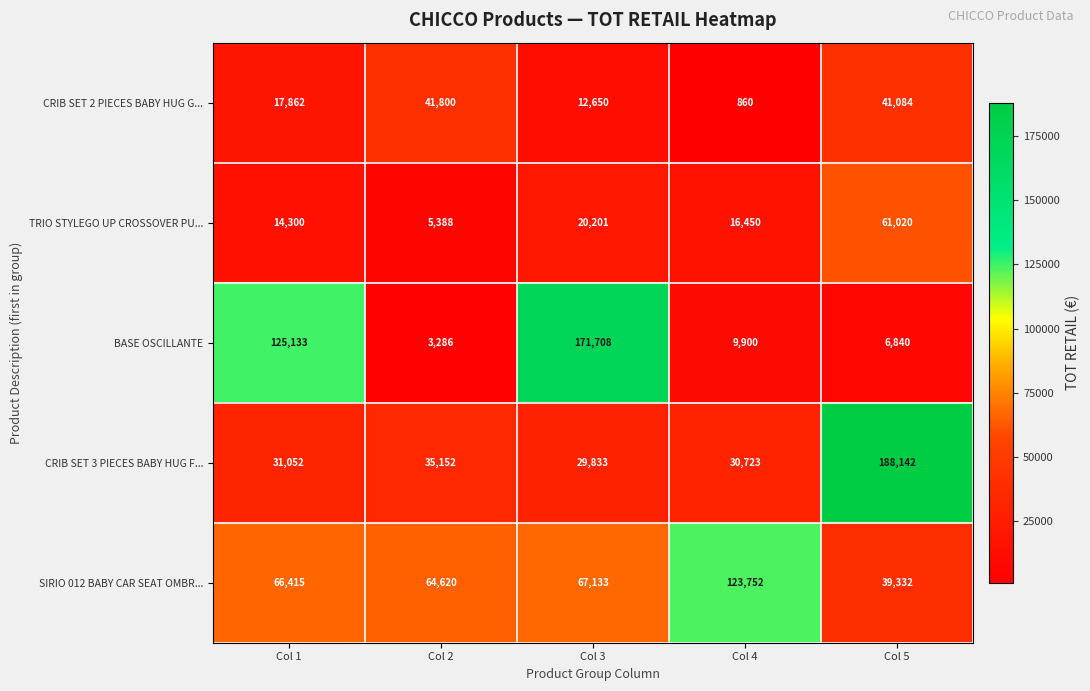

Which series has the widest spread of values?

BASE OSCILLANTE